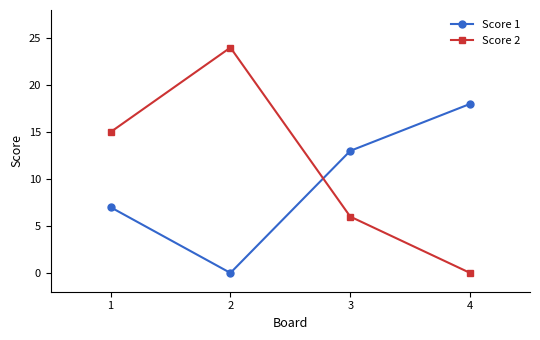

How many categories are shown in the chart?

4